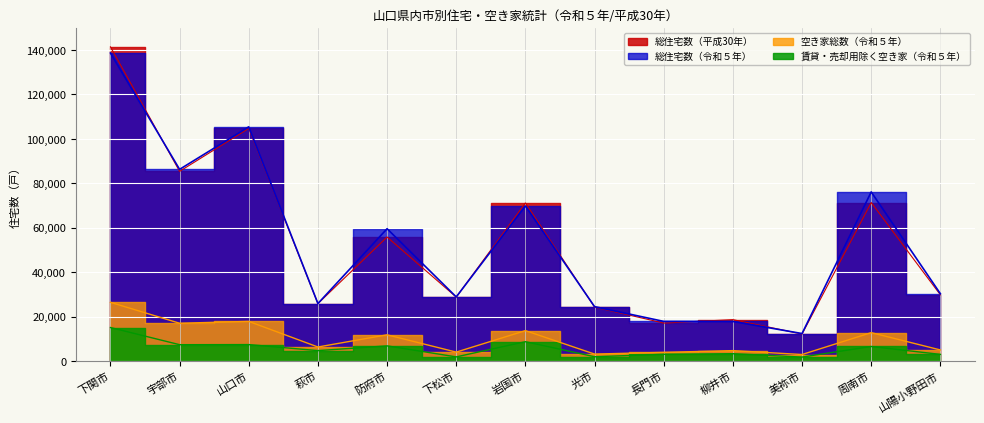

What is the label of the 9th point from the left?

長門市